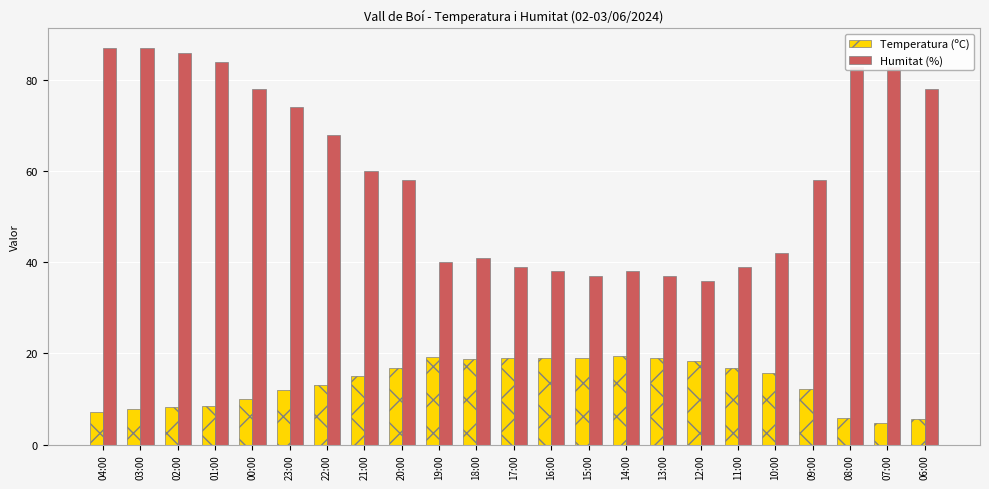

Is the value of Temperatura (ºC) at 17:00 greater than the value of Humitat (%) at 00:00?

No